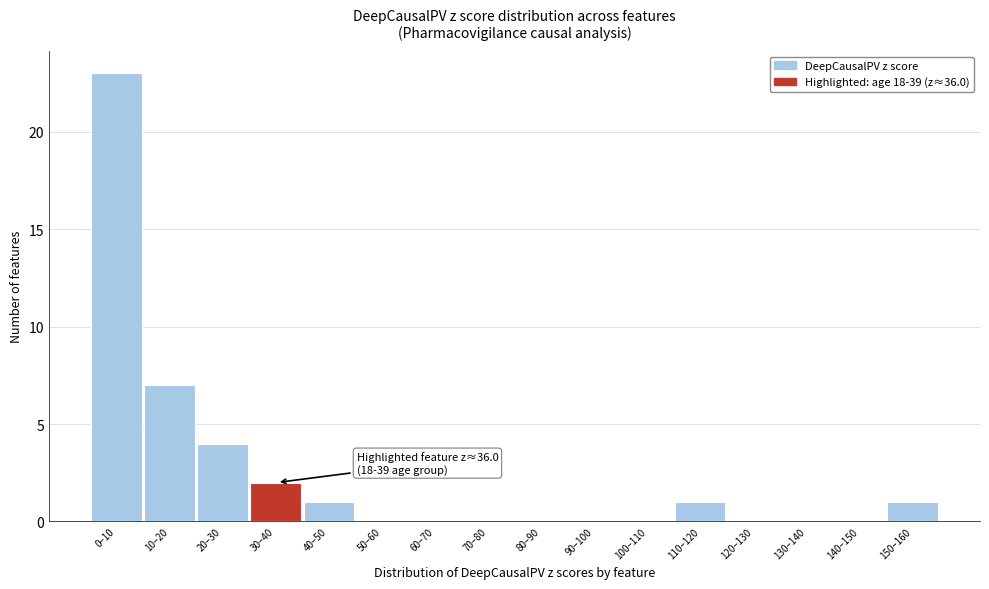

Reading left to right, extract all data points from this chart.

0–10=23	10–20=7	20–30=4	30–40=2	40–50=1	50–60=0	60–70=0	70–80=0	80–90=0	90–100=0	100–110=0	110–120=1	120–130=0	130–140=0	140–150=0	150–160=1